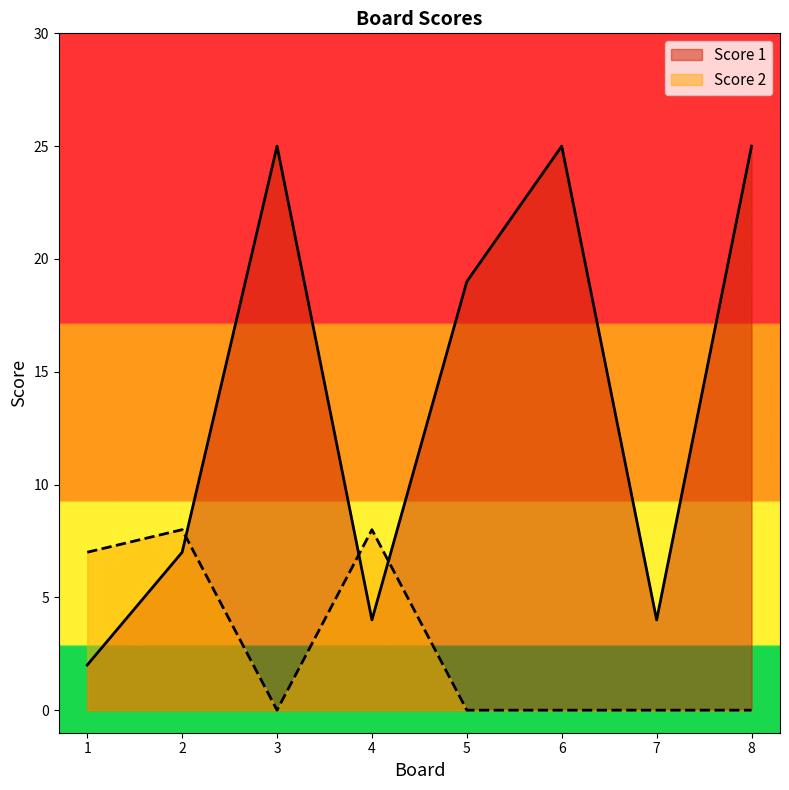

How many series are shown in this chart?

2